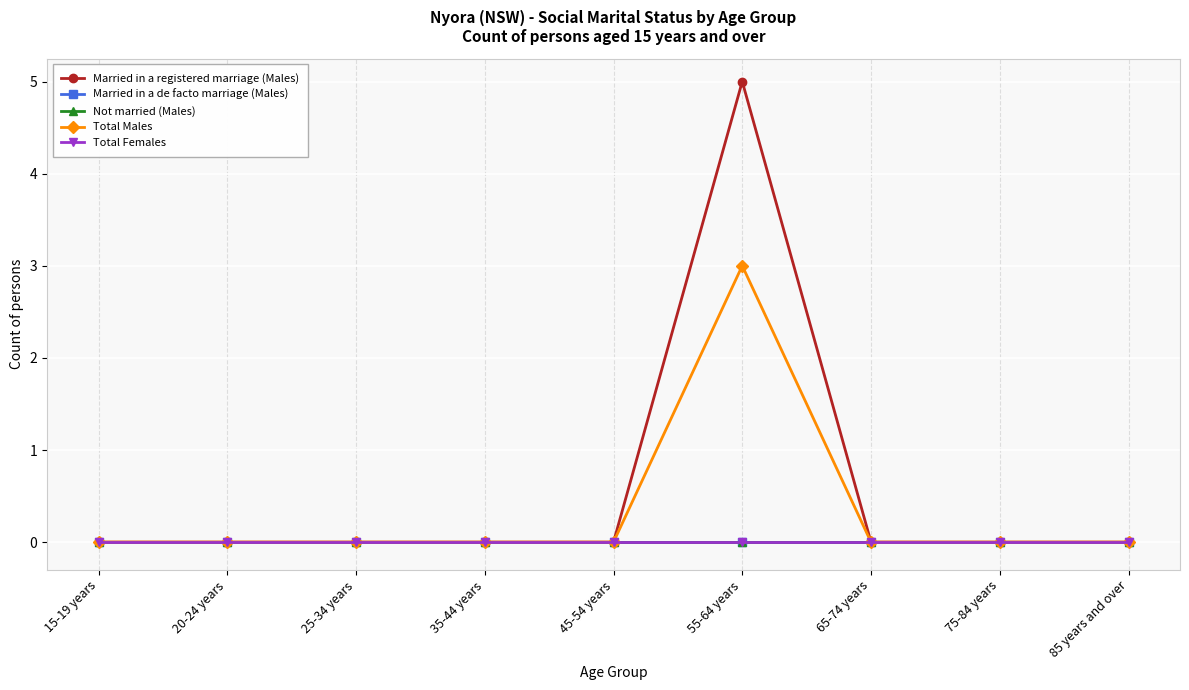

Is this an area chart (filled region under the line)?

No